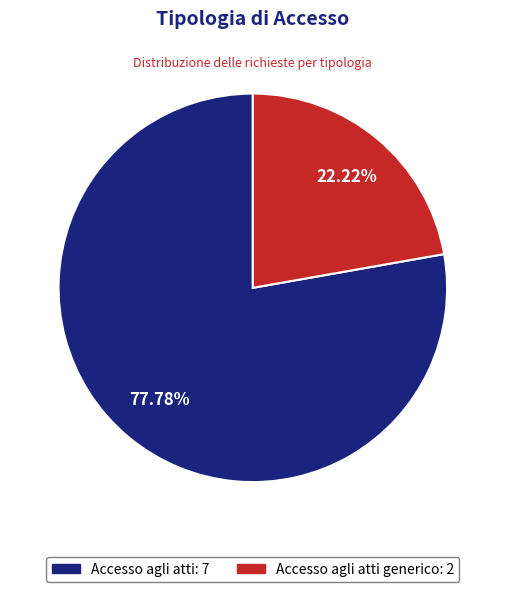

Approximately how many times larger is the value at Accesso agli atti generico: 2 compared to Accesso agli atti: 7?

0.3